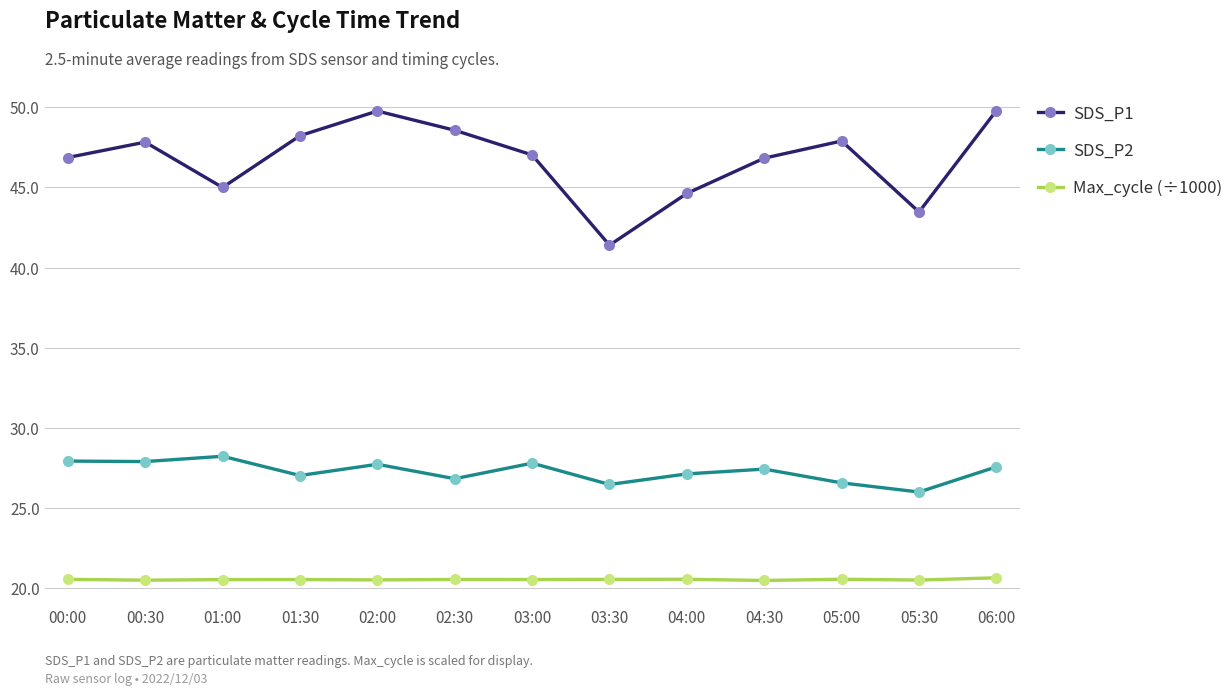

What value does the Max_cycle (÷1000) series have at 03:00?

20.5